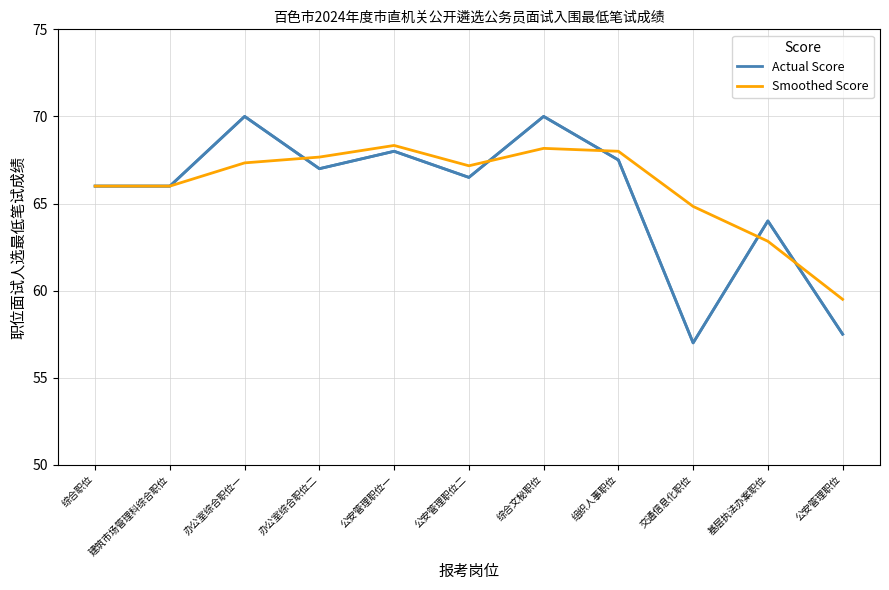

What is the sum of the Position Code Trend values at 公安管理职位一 and 公安管理职位二?

9166.0